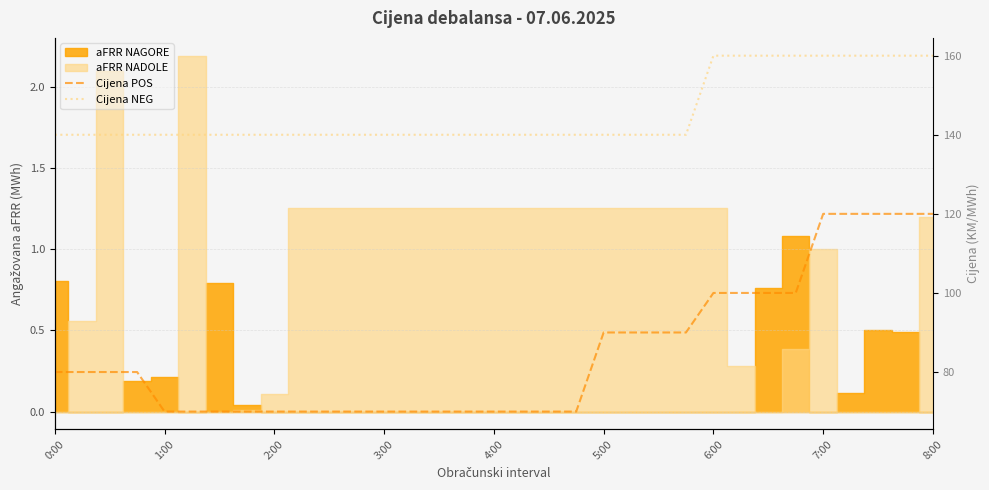

What is the approximate value of Cijena NEG at 9, to the nearest 5?

140